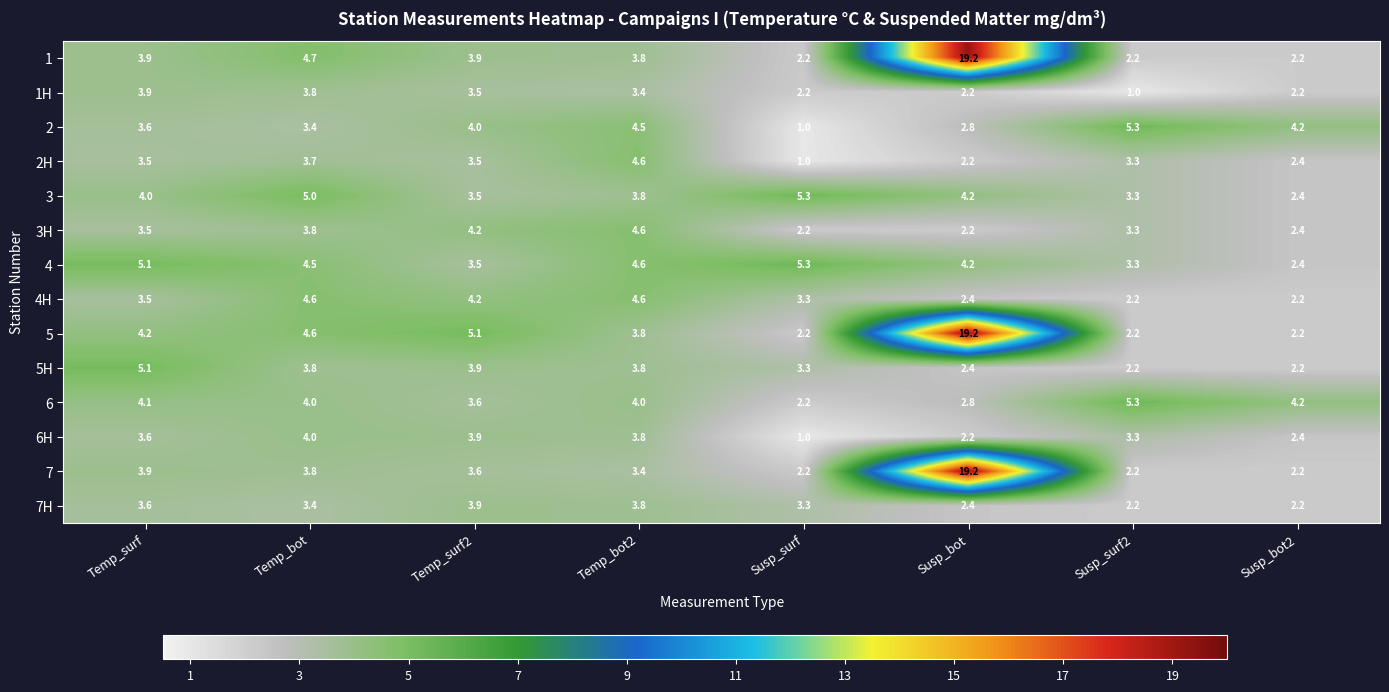

Which series changed the most between Temp_surf2 and Susp_surf2?

5